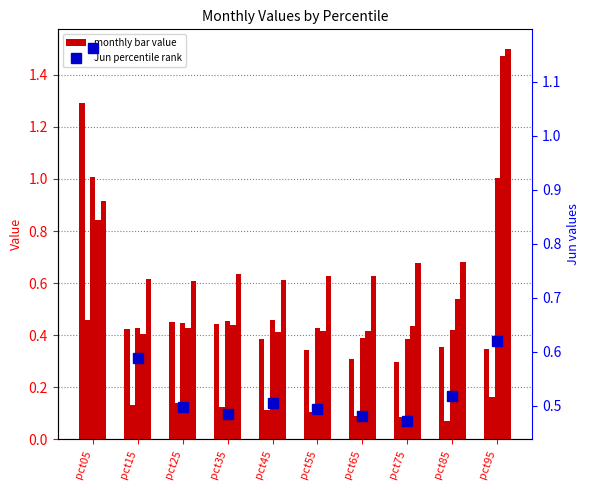

At which category is the sum across all series the highest?

pct05